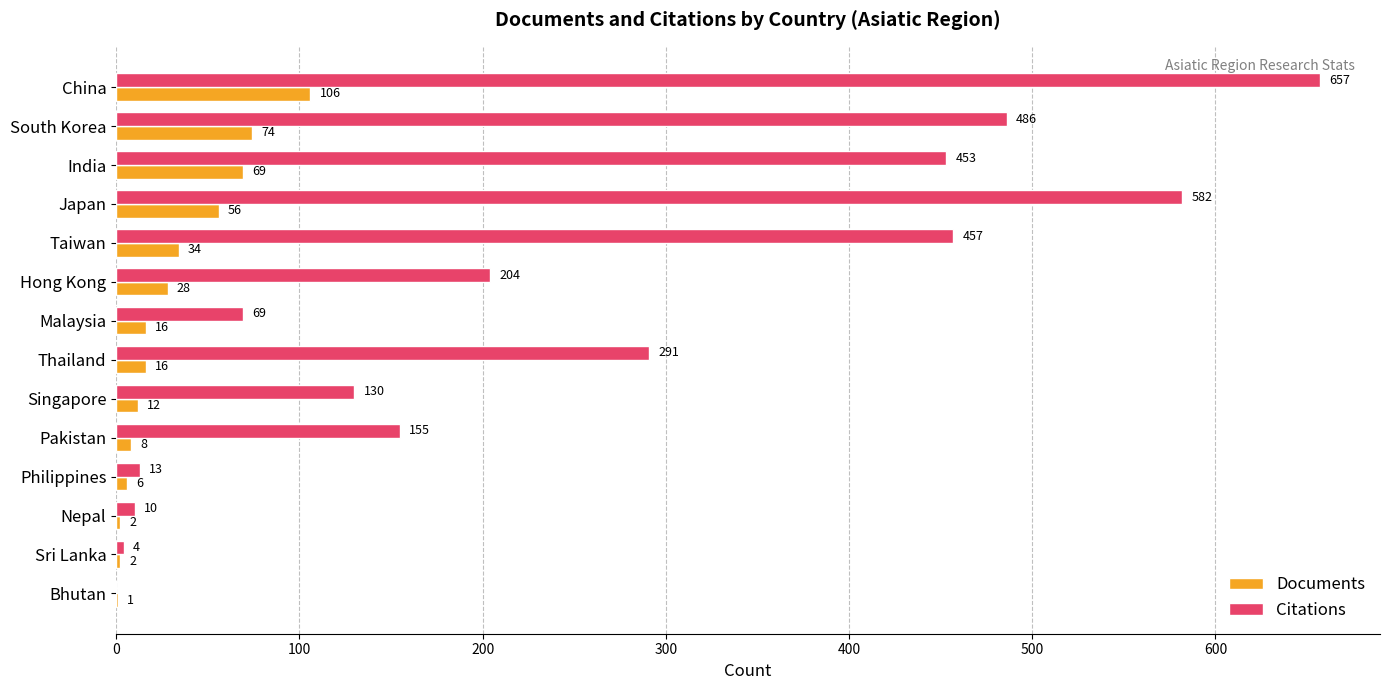

True or false: Citations has a value of 4 at Sri Lanka.

True